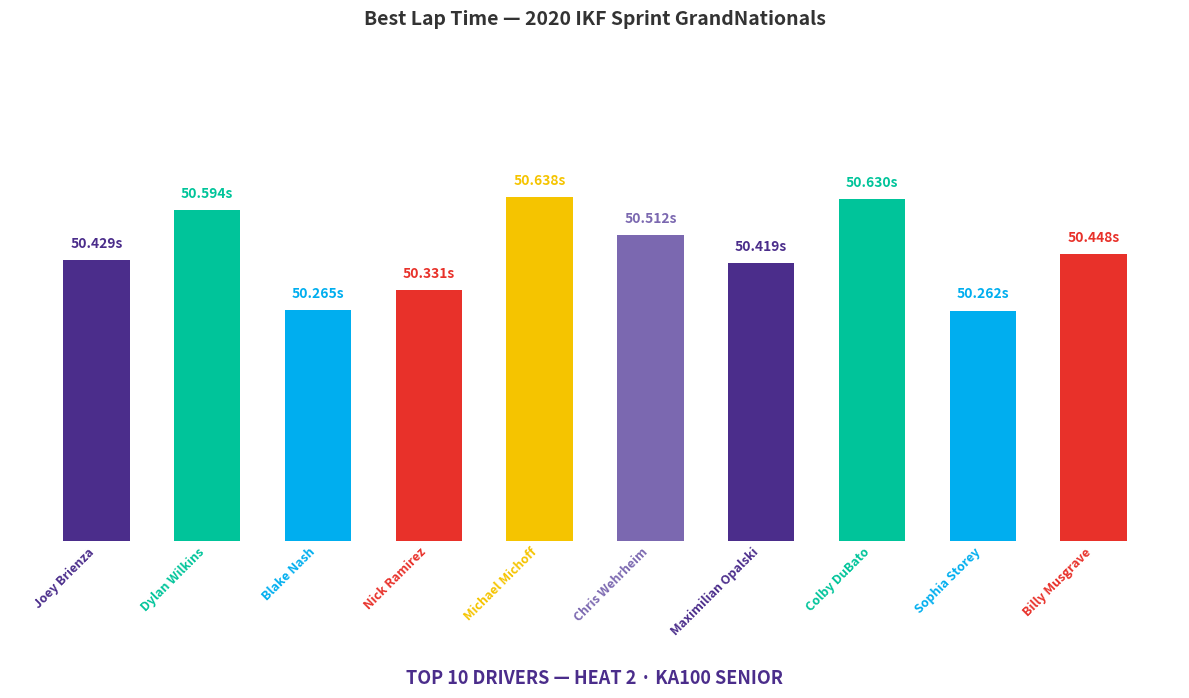

Approximately how many times larger is the value at Billy Musgrave compared to Sophia Storey?

1.0